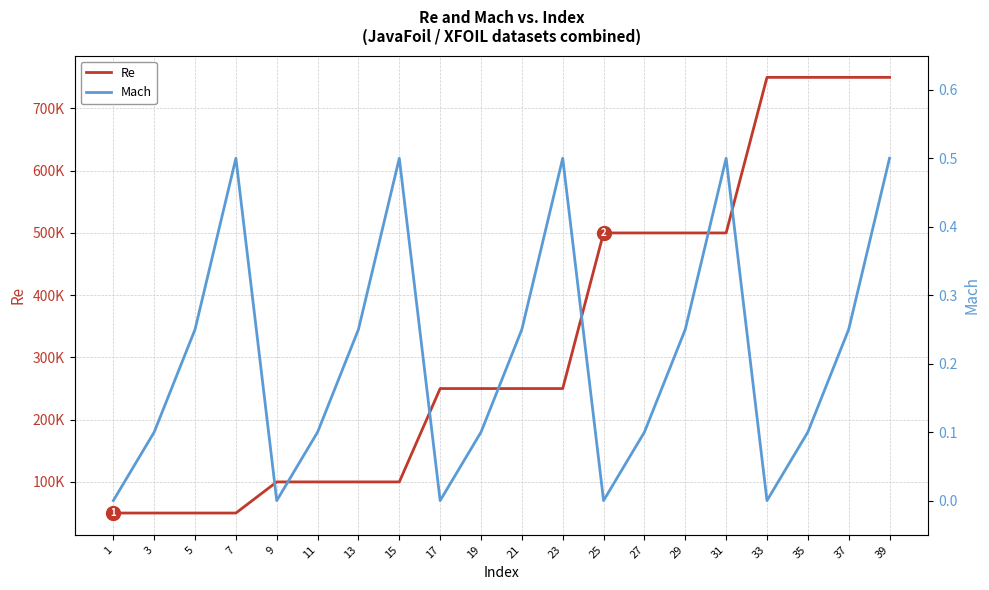

What is the difference between the Mach values at 27 and 17?

0.1